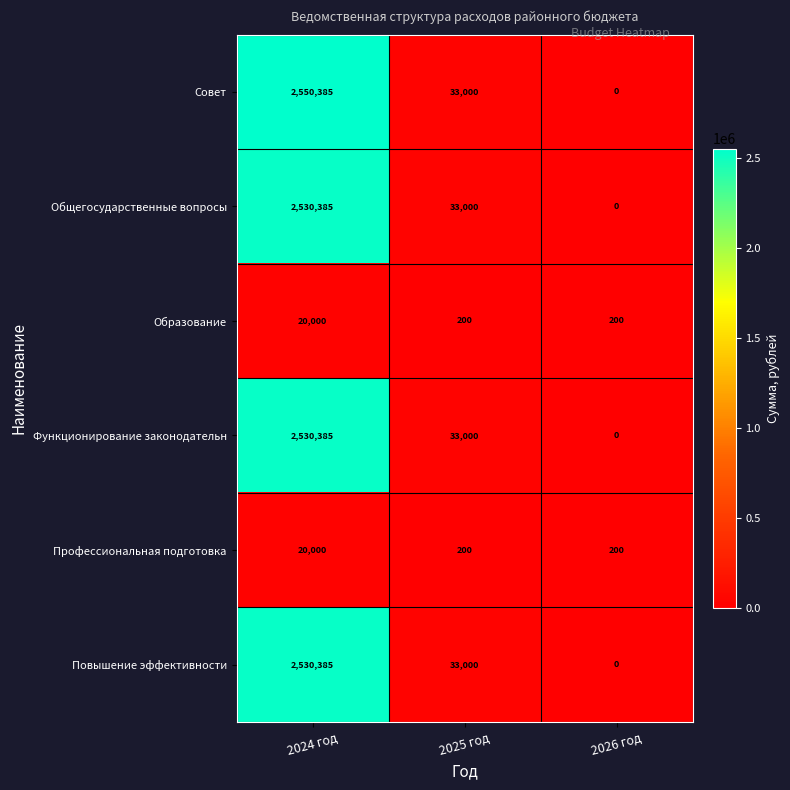

The Профессиональная подготовка series shows 299 at 2026 год. True or false?

False